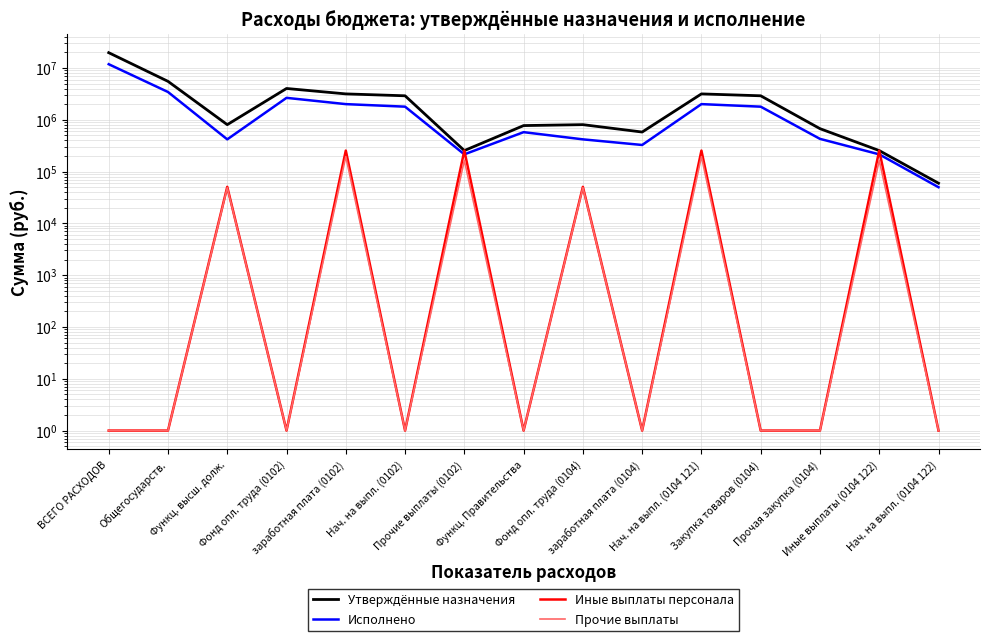

At which label is Иные выплаты персонала closest to 127350?

Функц. высш. долж.